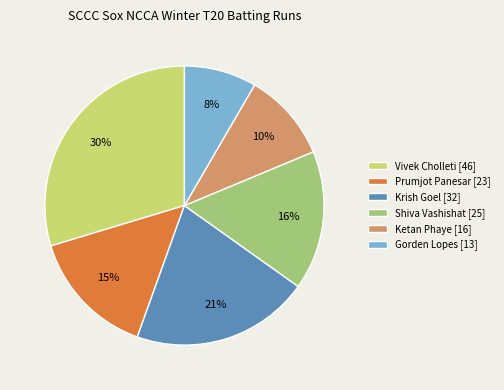

To the nearest percent, what is the average slice percentage?

17%